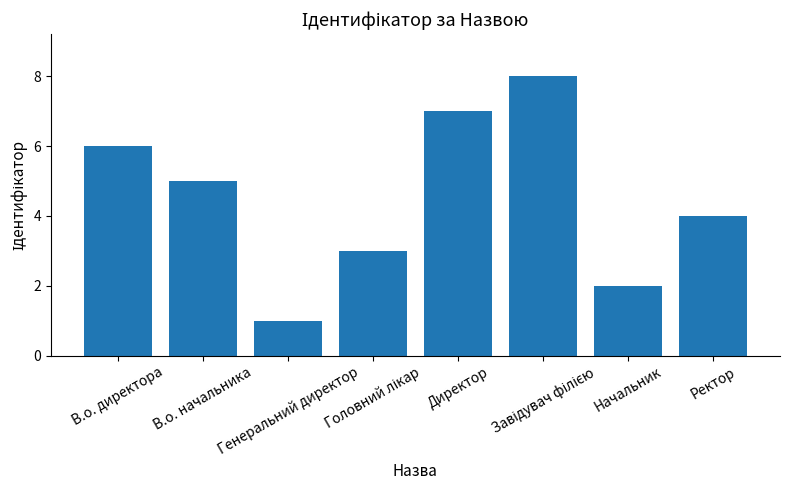

How many bars are there in total?

8